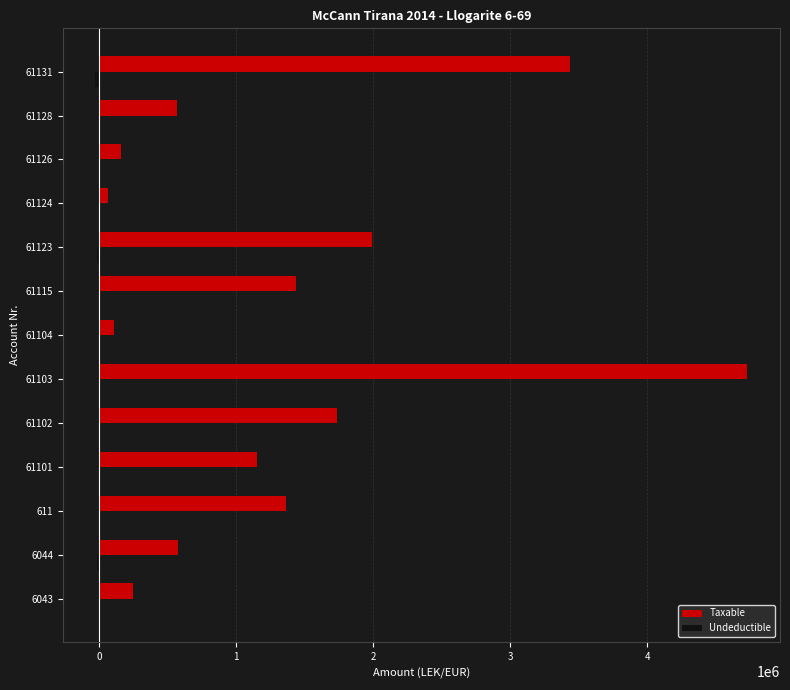

How many values in the Taxable series exceed 1149043?

7